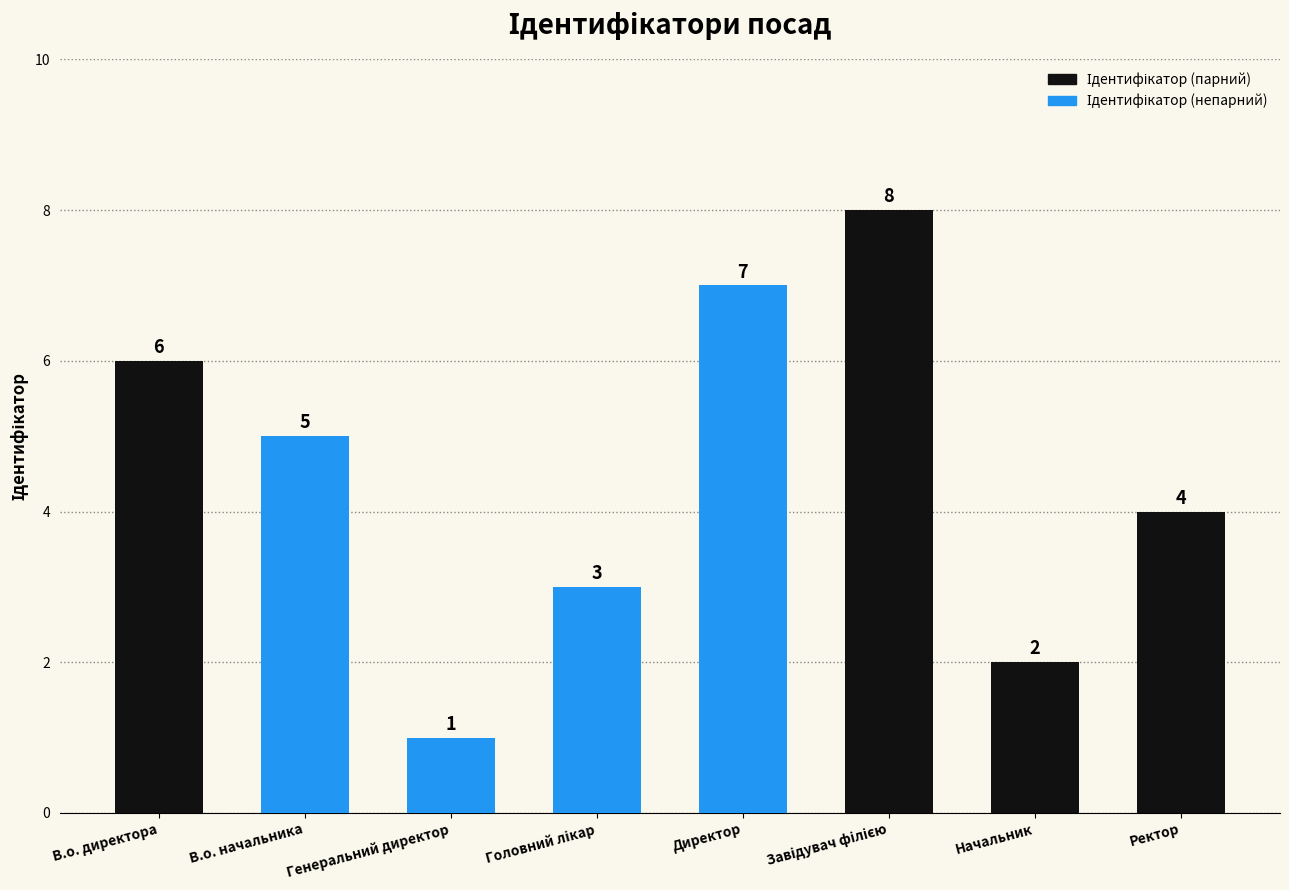

Which category has the lowest value across all series?

Генеральний директор